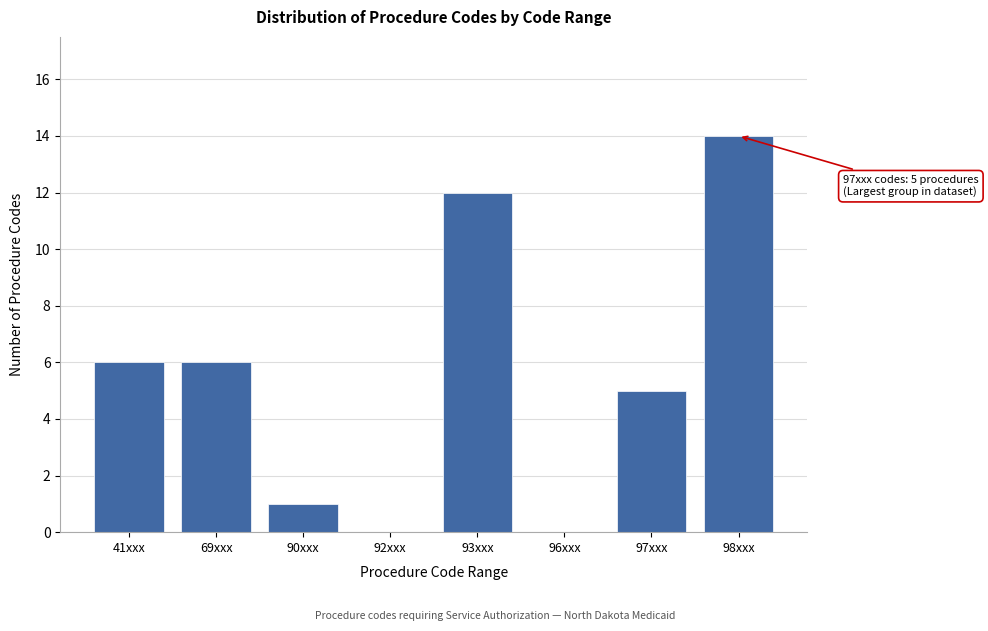

Reading left to right, list all the values displayed in this chart.

41xxx=6	69xxx=6	90xxx=1	92xxx=0	93xxx=12	96xxx=0	97xxx=5	98xxx=14